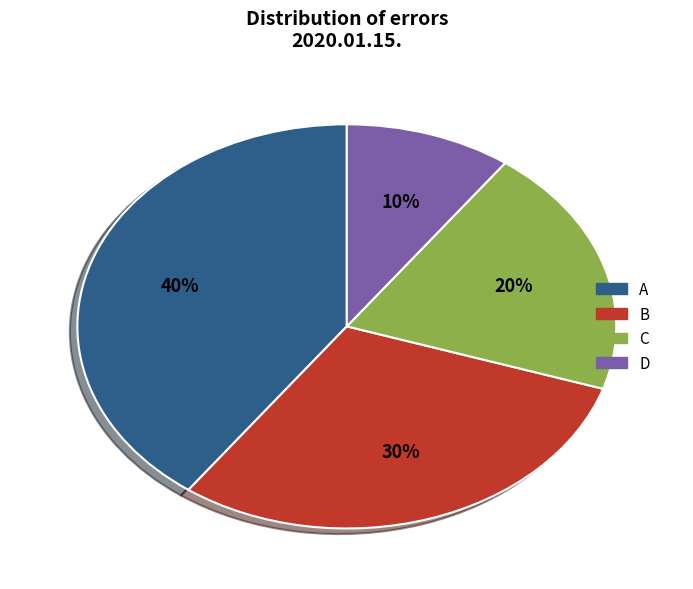

Is B the majority of the pie?

No